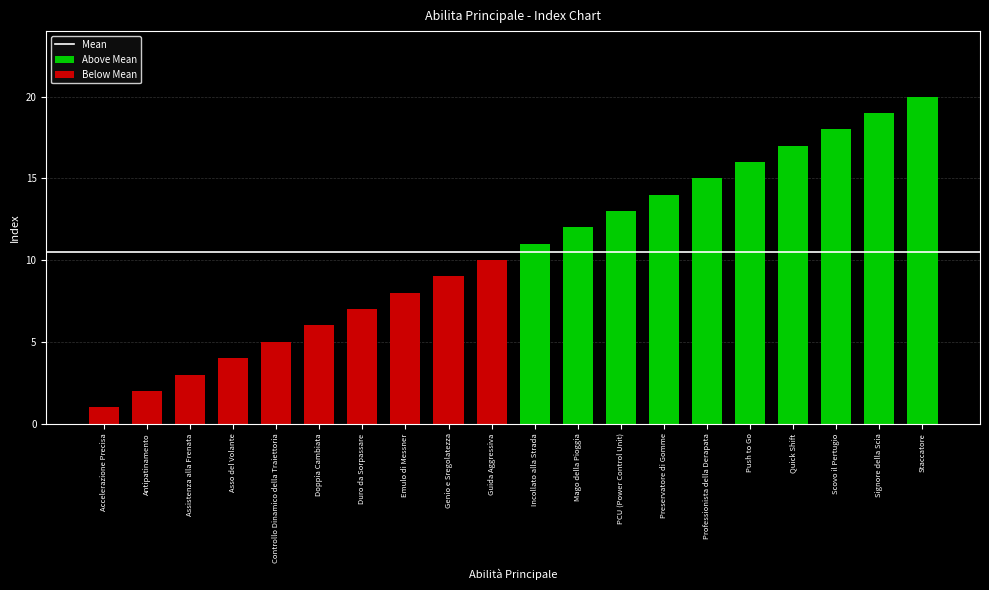

At which category does the chart reach its minimum across all series?

Accelerazione Precisa